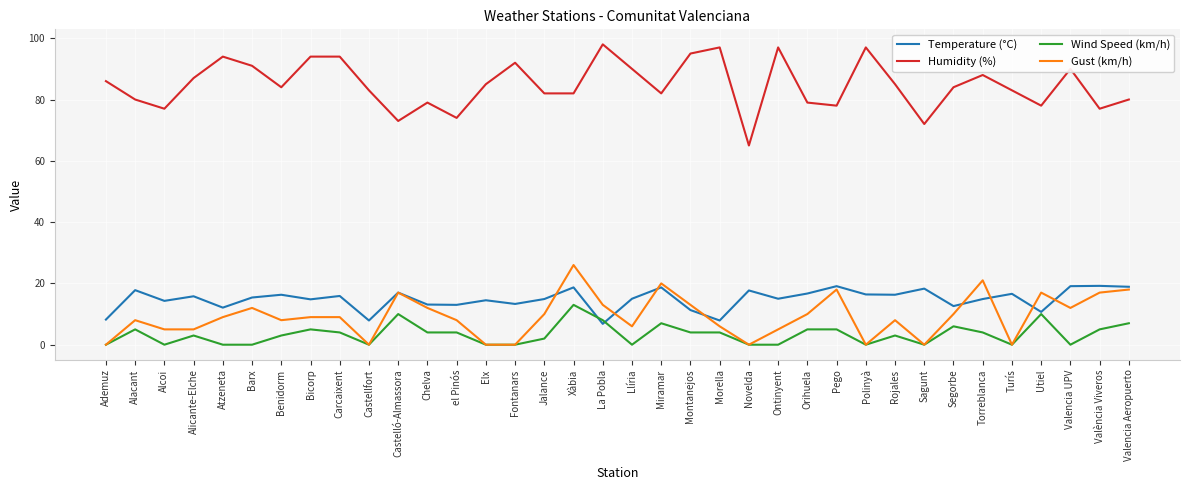

At which category does Wind Speed (km/h) reach its first local peak?

Alacant